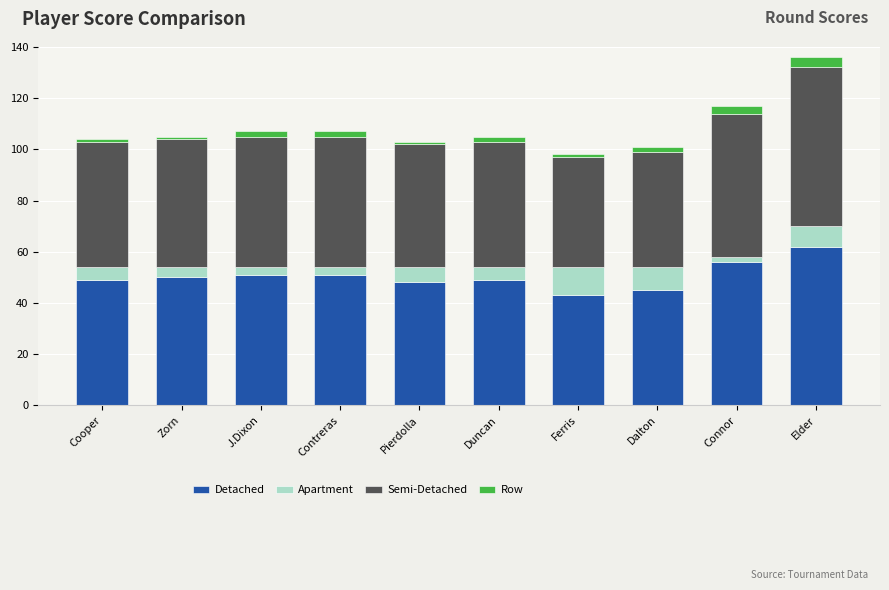

At which category is the sum across all series the highest?

Elder